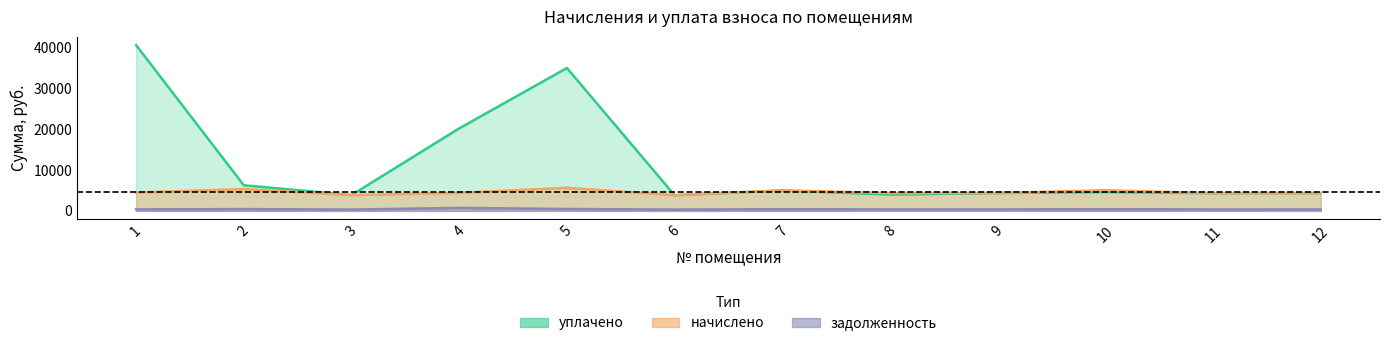

Which series has the largest total across all categories?

уплачено